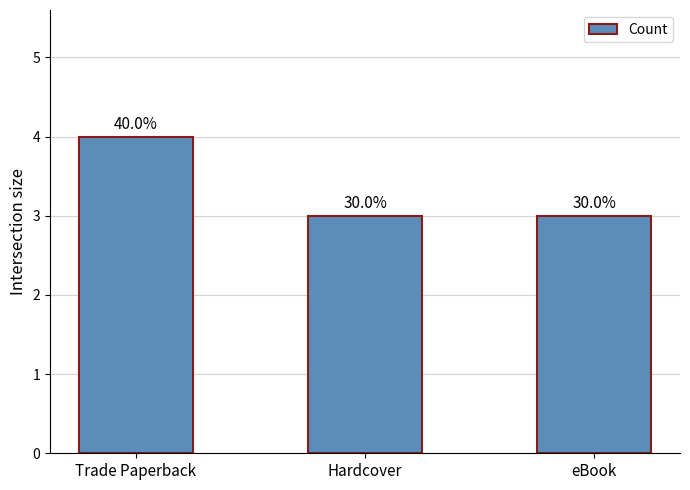

How many bars are there in total?

3